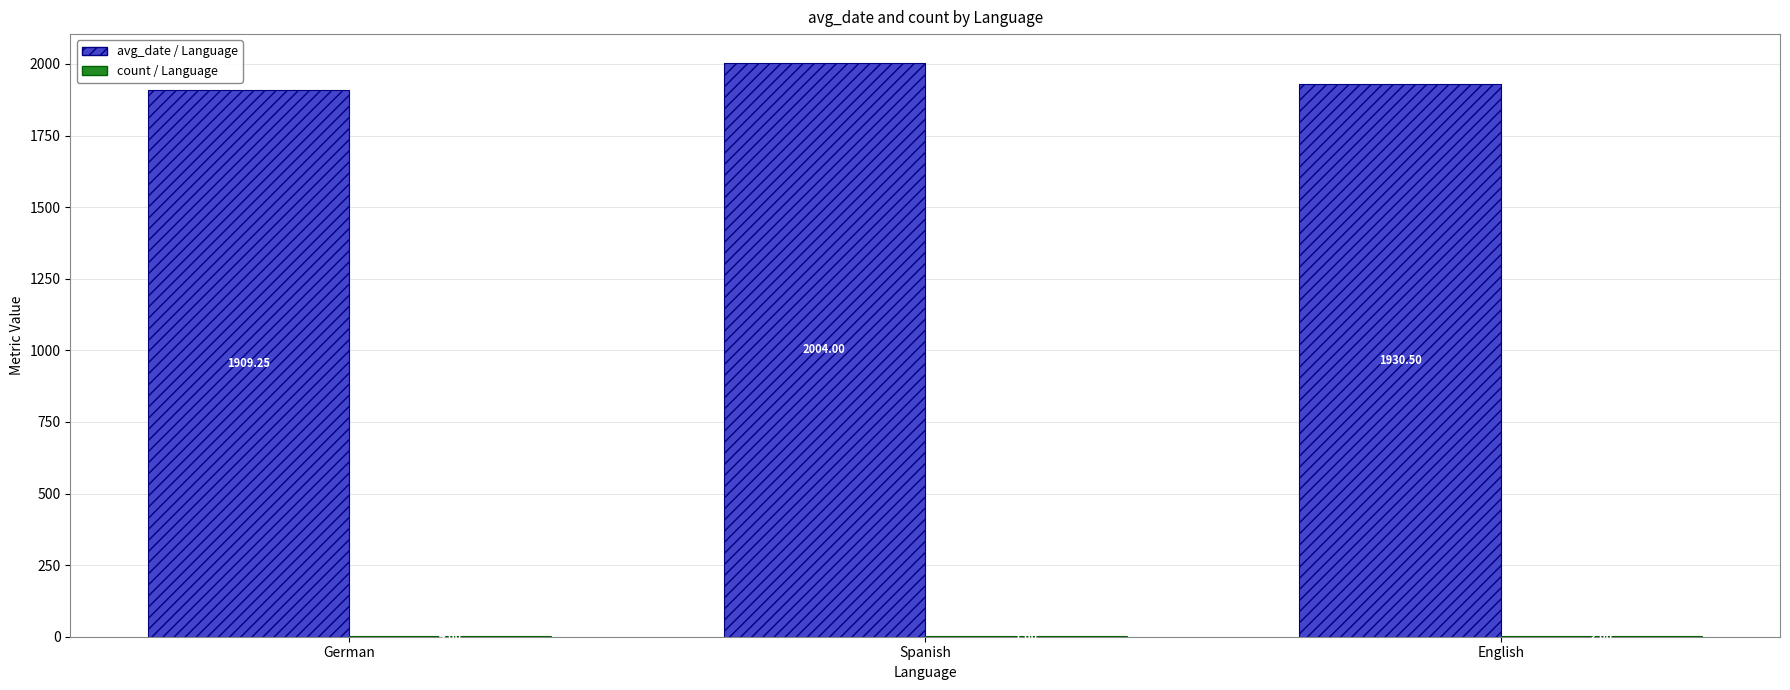

At which category is the sum across all series the highest?

Spanish